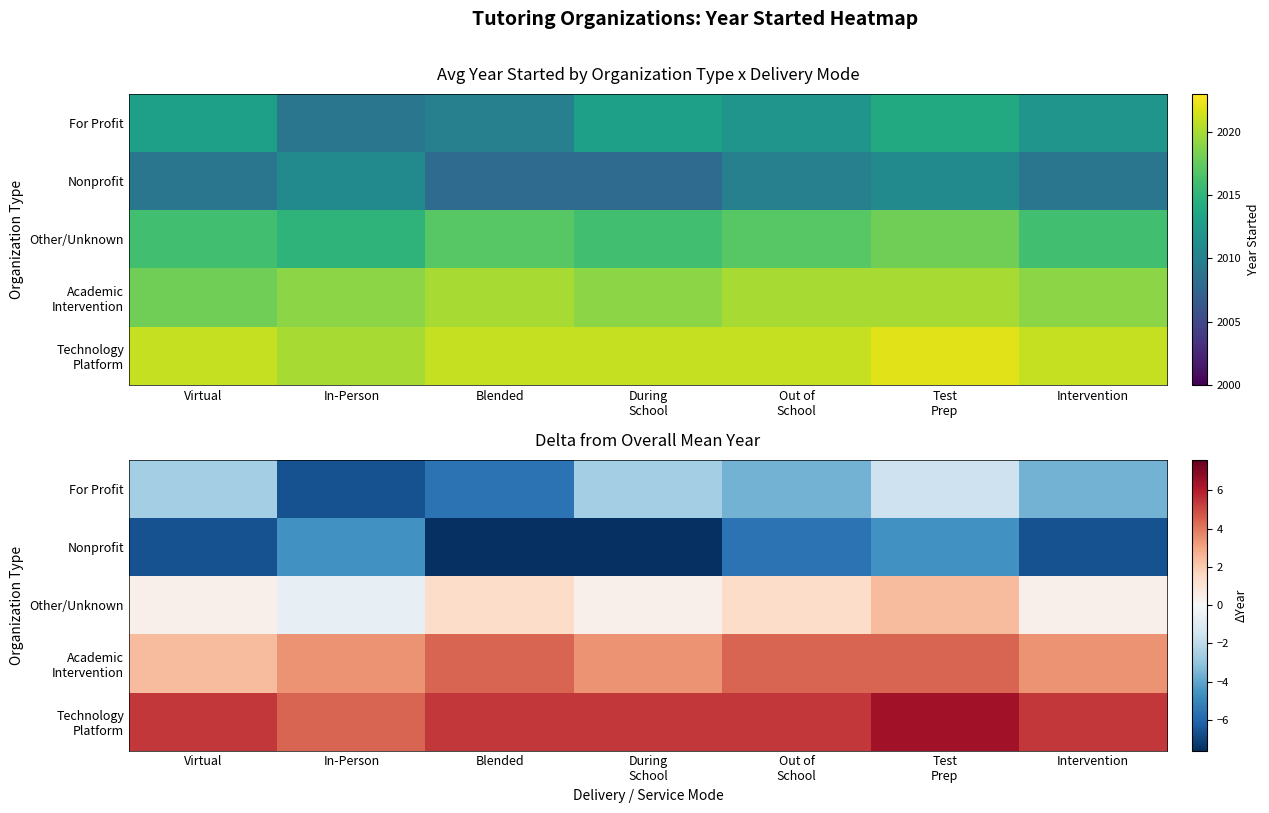

Between Virtual and Out of
School, which is larger?

Virtual